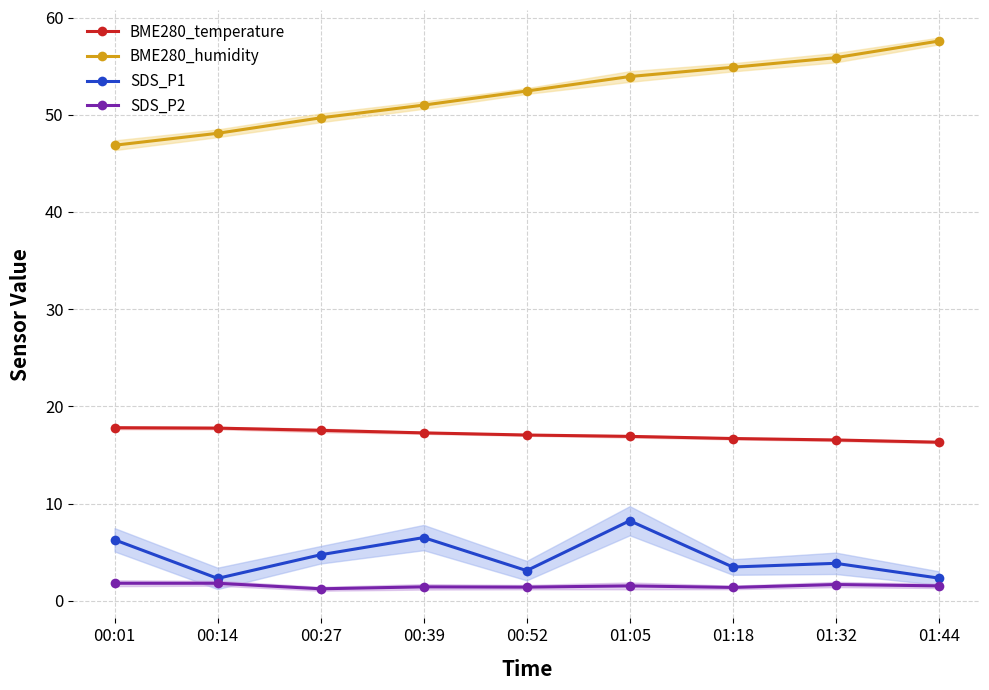

True or false: SDS_P2 and BME280_temperature cross at least once.

False